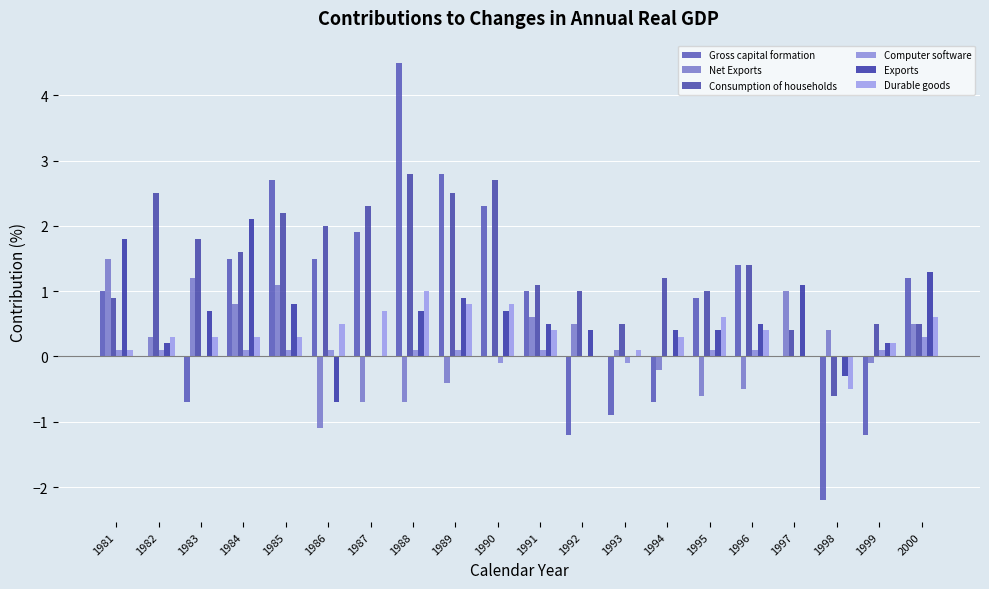

List the labels in order of Gross capital formation value, smallest first.

1998, 1992, 1999, 1993, 1983, 1994, 1982, 1997, 1995, 1981, 1991, 2000, 1996, 1984, 1986, 1987, 1990, 1985, 1989, 1988